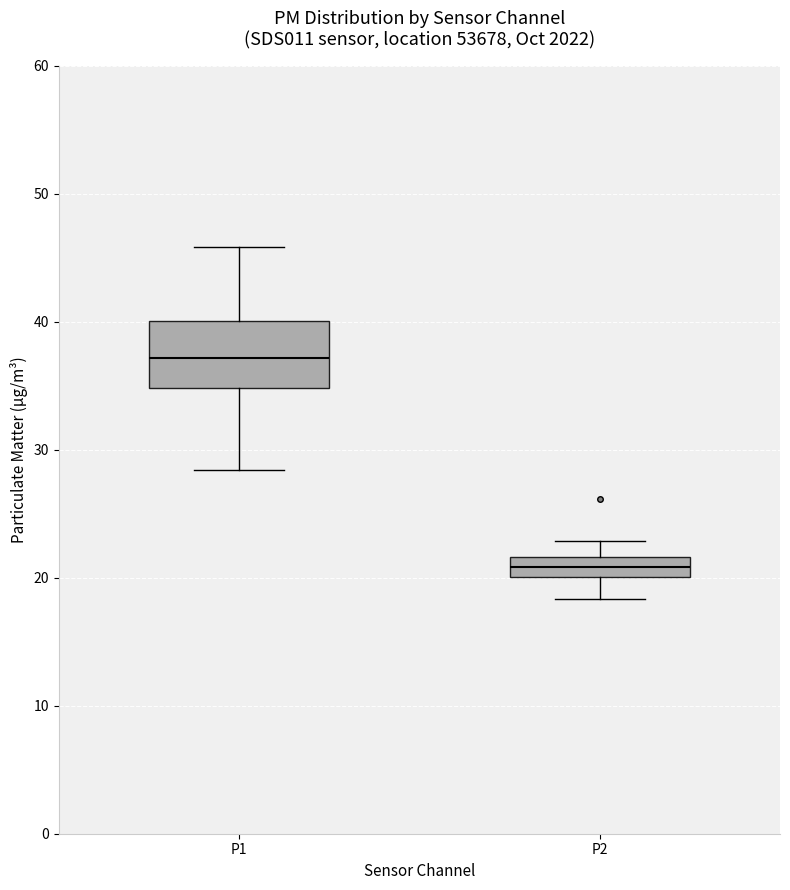

Where does the upper whisker of the box for P1 end on the y-axis? The values are not printed on the chart, so give them approximately, as read against the axis.

46